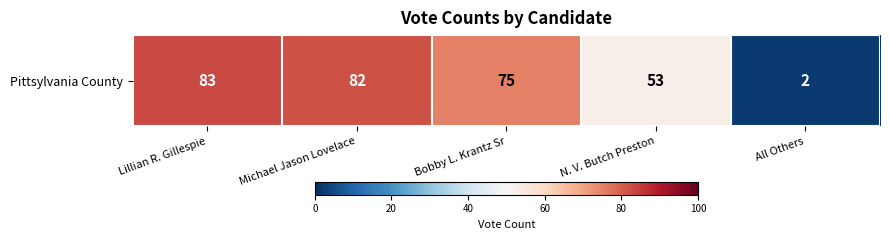

Count the number of categories in the chart.

5